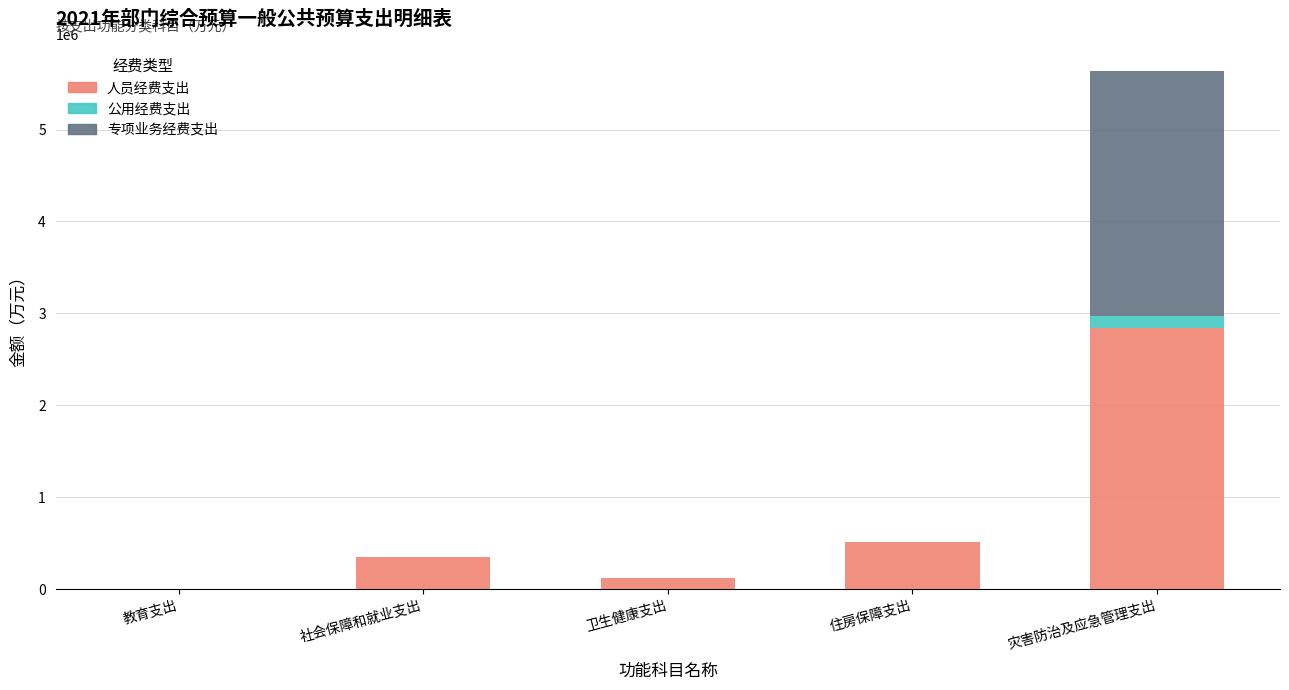

What is the sum of all 人员经费支出 values?

3825600